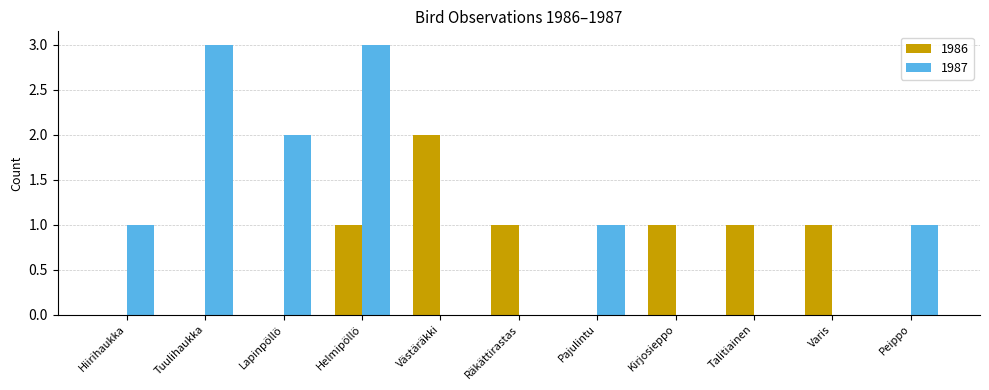

Which series changed the most between Tuulihaukka and Peippo?

1987